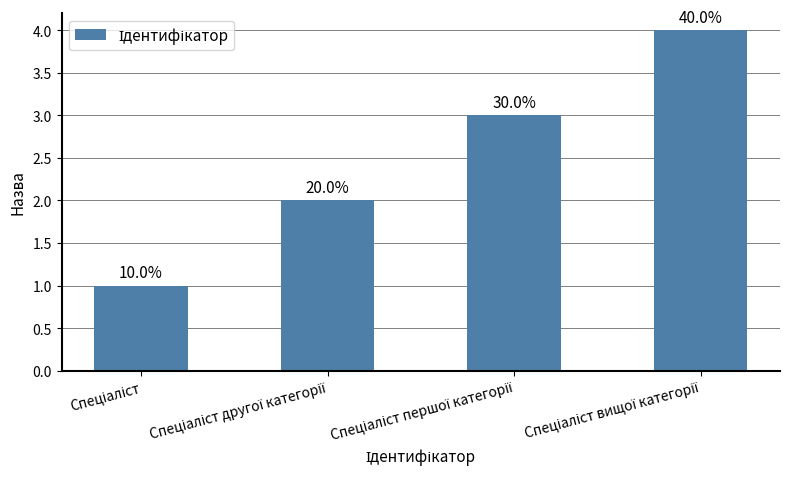

What position from the right is Спеціаліст другої категорії?

3